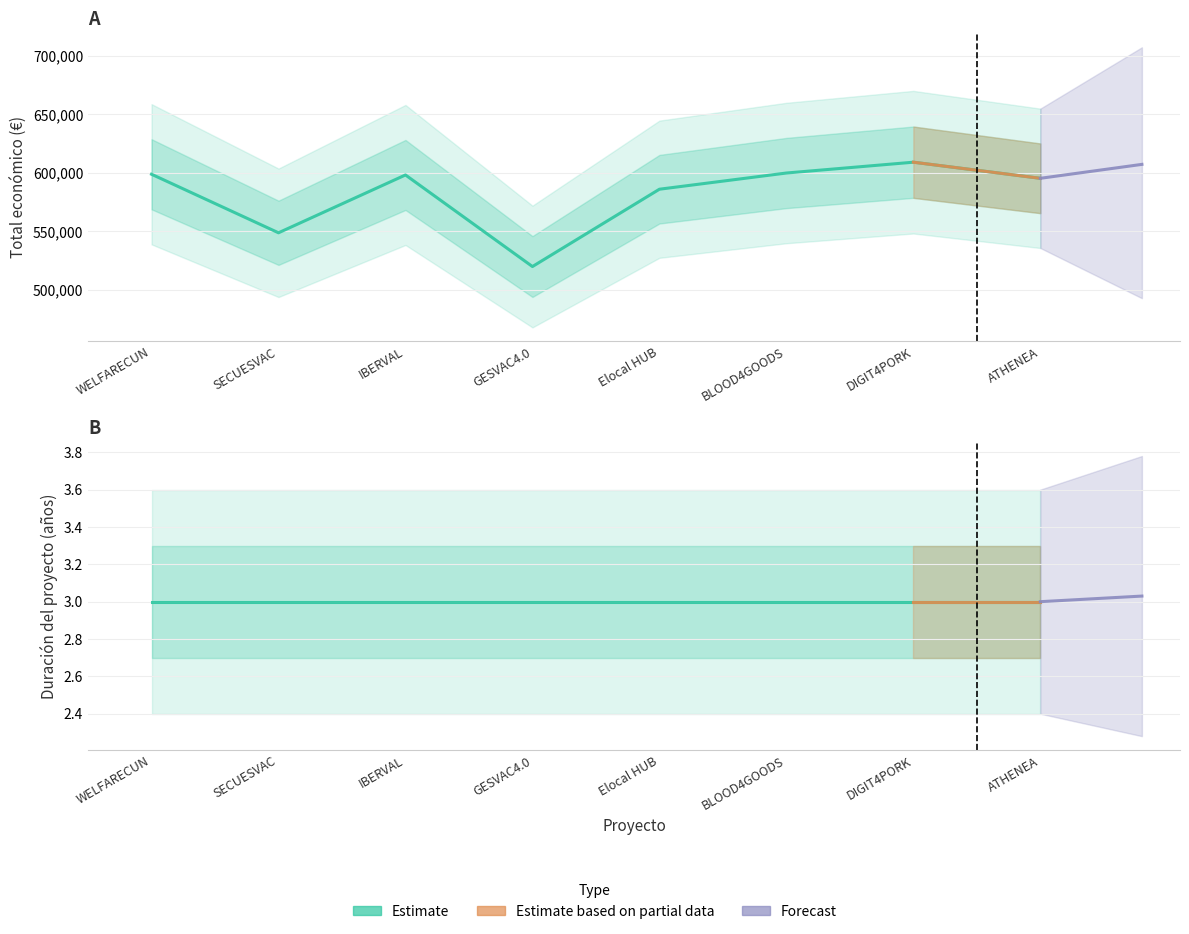

How many lines are shown in the chart?

3